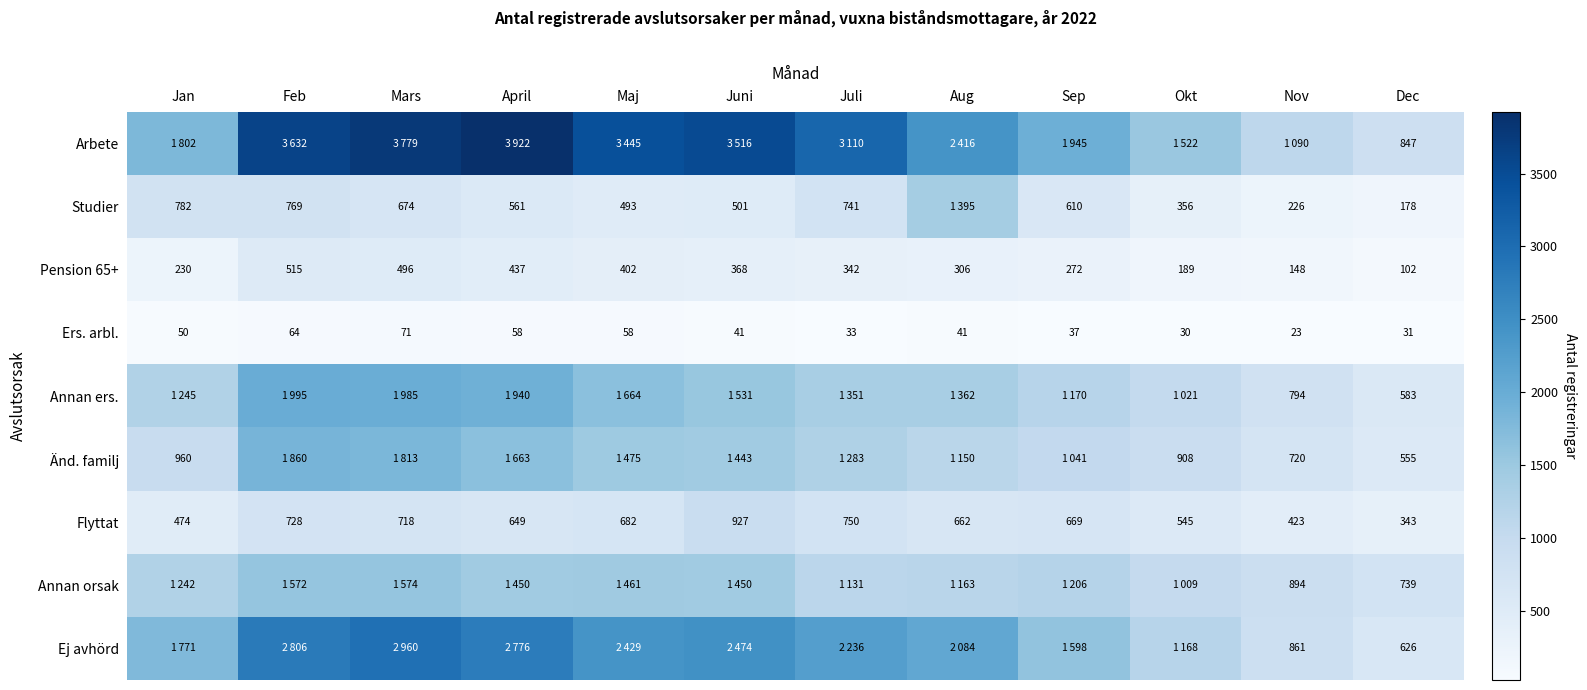

At which category does the chart reach its minimum across all series?

Nov